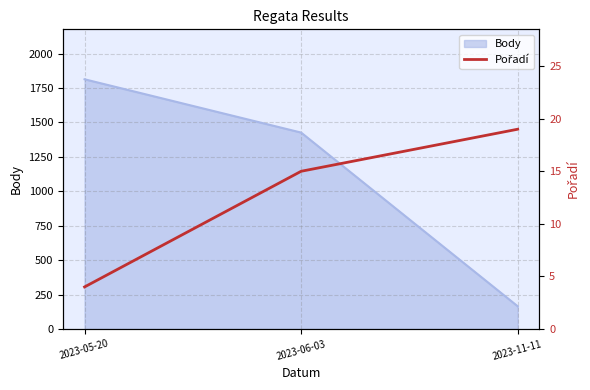

What is the minimum value shown in the chart?

4